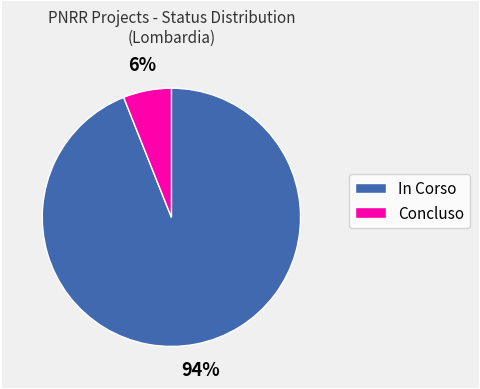

Is the sum of In Corso and Concluso greater than half?

Yes